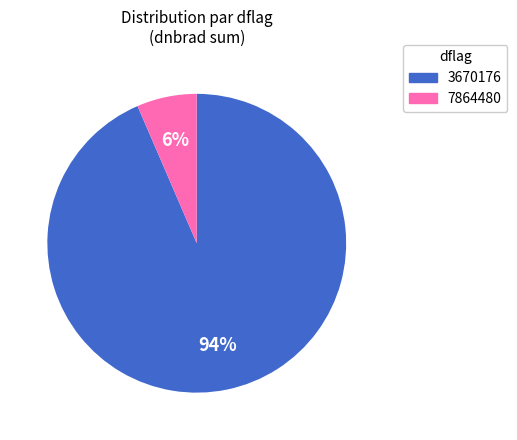

Count the number of slices in the pie.

2